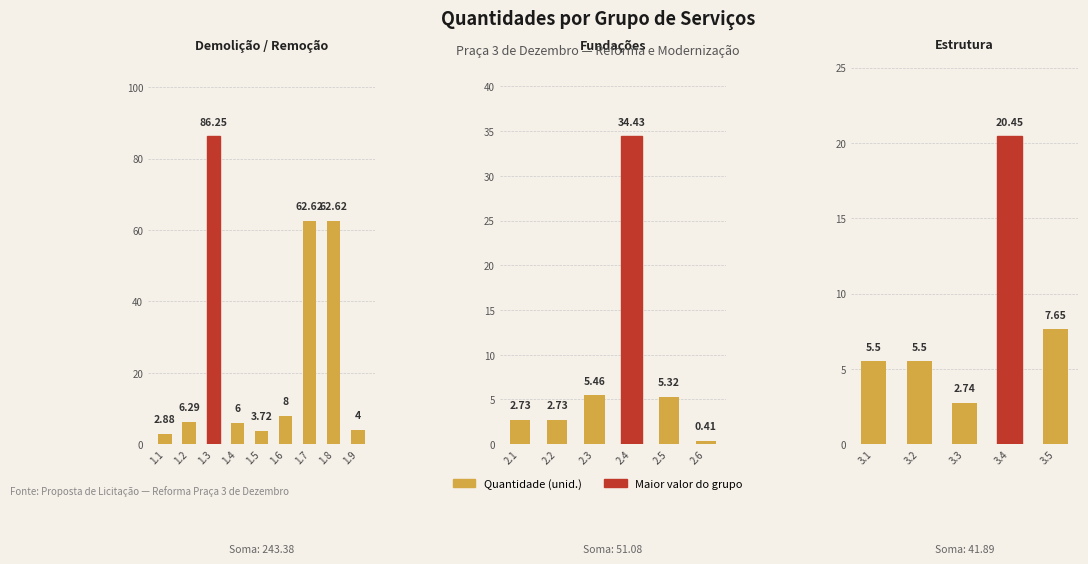

What value does the data have at 2.4?

34.4